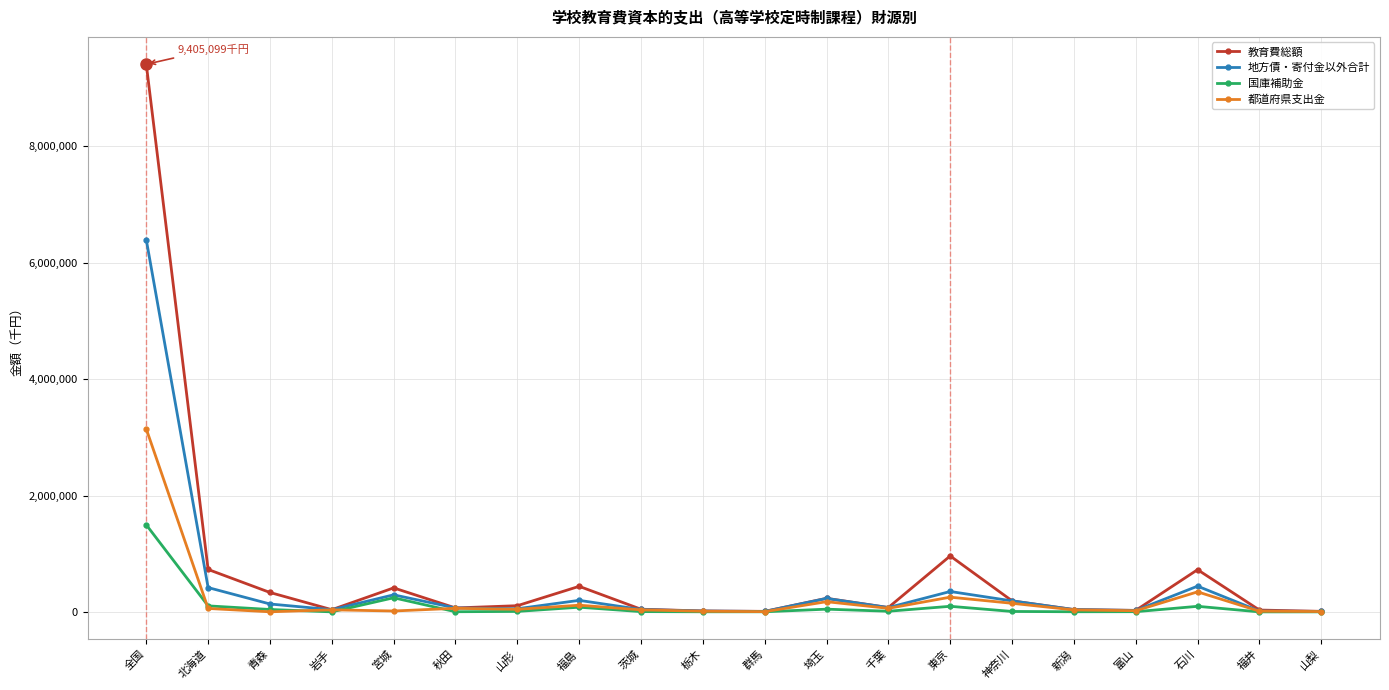

The value of 地方債・寄付金以外合計 at 全国 is 6391803. True or false?

True